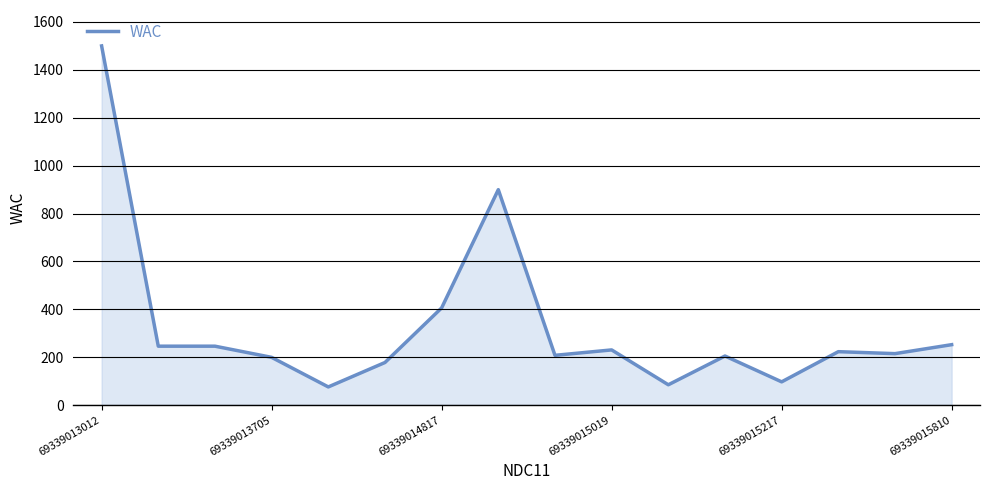

What is the greatest value displayed?

1500.0